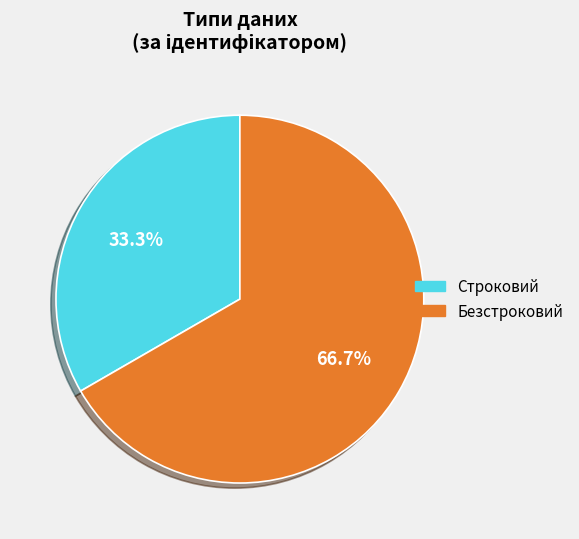

Rank the categories by value from lowest to highest.

Строковий, Безстроковий